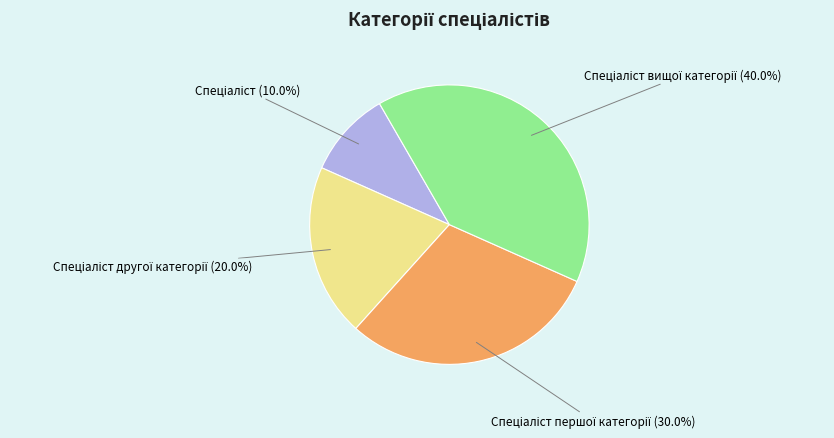

Does any single category account for the majority?

No